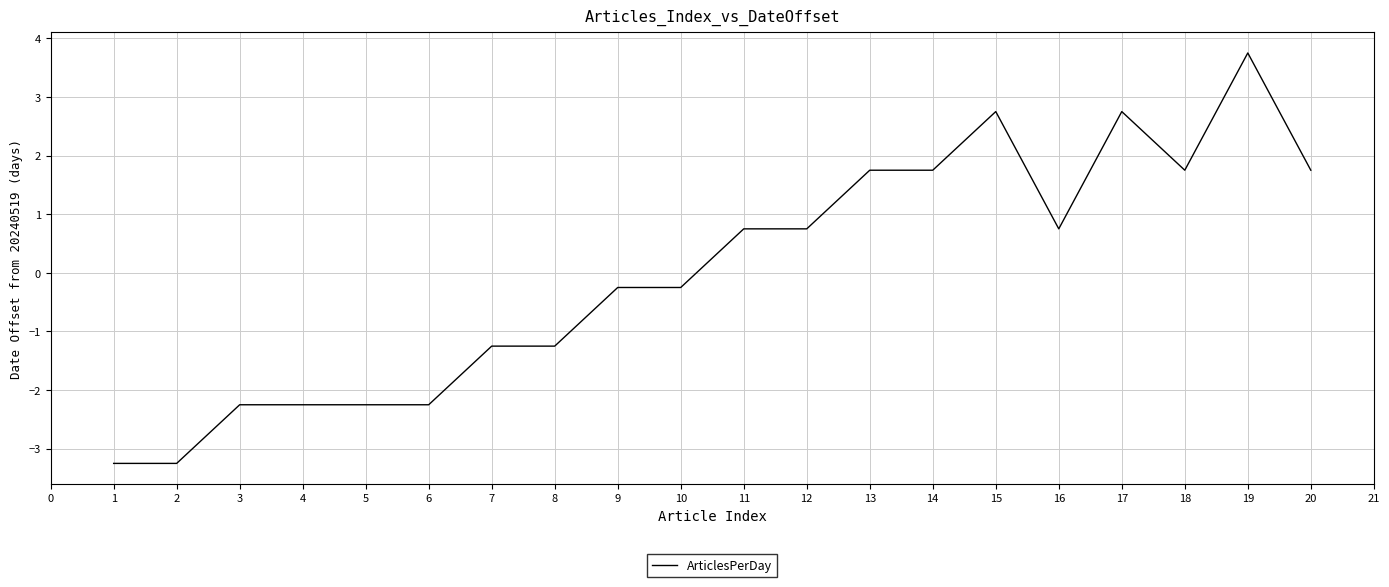

The chart shows a value of -1.2 at 4. True or false?

False